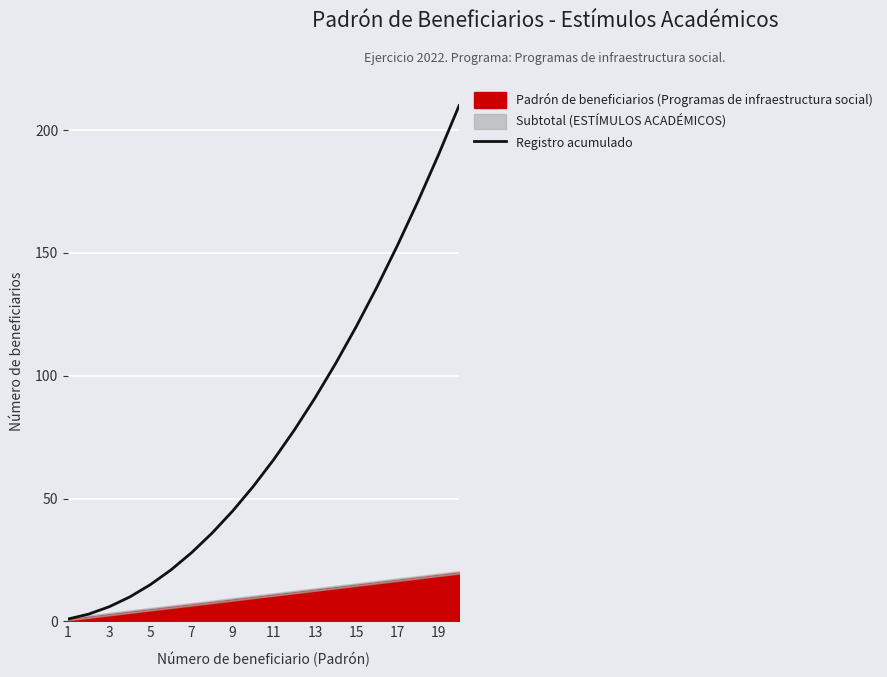

Is it true that Registro acumulado equals 103 at 11?

False